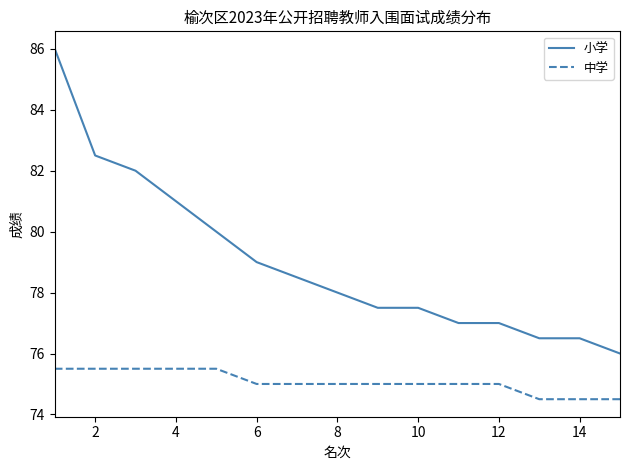

Rank the series by their maximum value, from lowest to highest.

中学, 小学